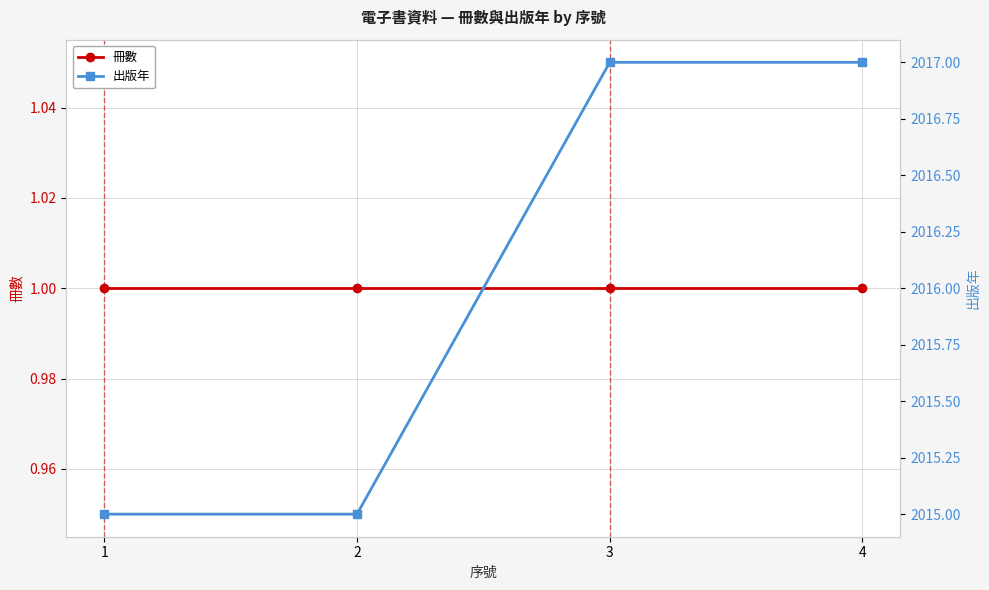

What is the value of the 冊數 point at the 1st from the left?

1